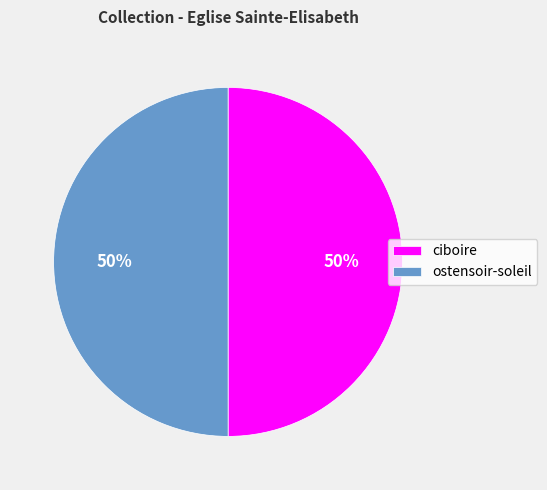

To the nearest percent, what percentage of the pie is ostensoir-soleil?

50%